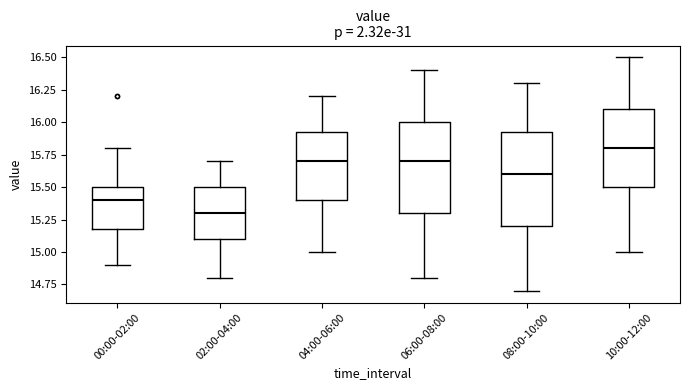

Where is the upper edge of the box for 08:00-10:00 on the y-axis? The values are not printed on the chart, so give them approximately, as read against the axis.

15.95